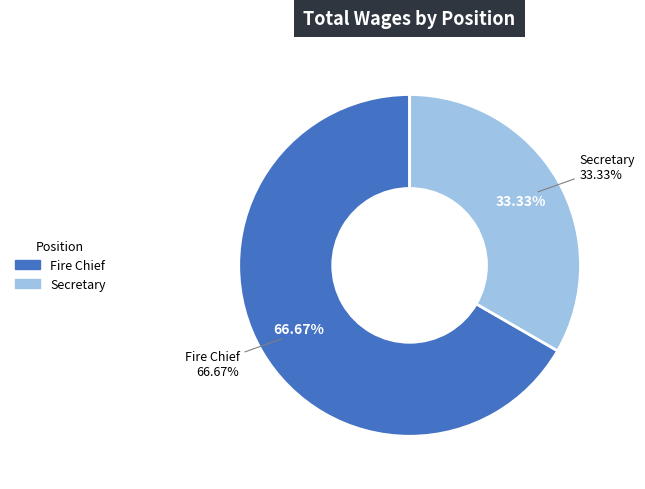

Rank the categories by value from highest to lowest.

Fire Chief, Secretary